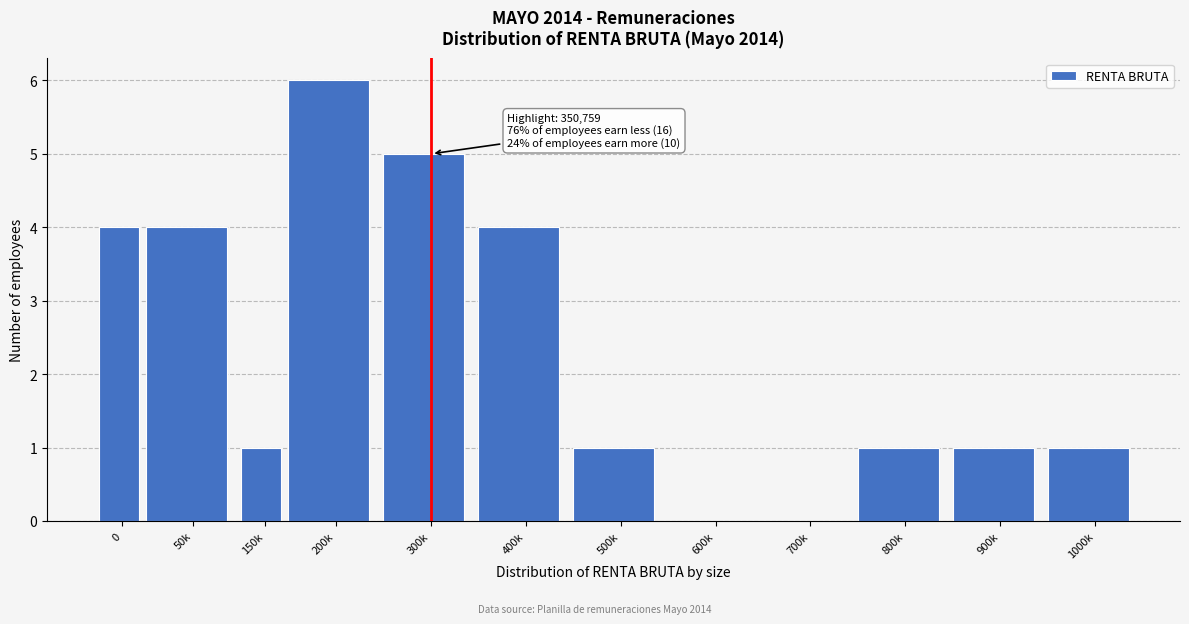

Reading left to right, what are all the values shown in this chart?

0=4	50k=4	150k=1	200k=6	300k=5	400k=4	500k=1	600k=0	700k=0	800k=1	900k=1	1000k=1